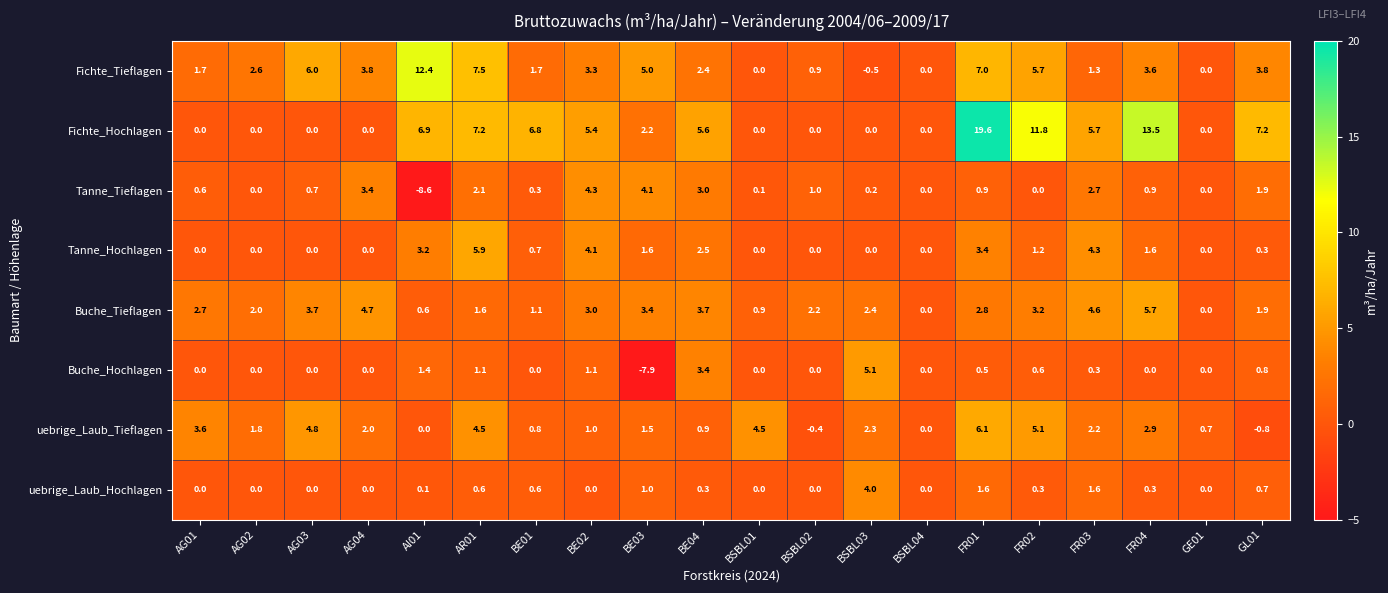

Is it true that uebrige_Laub_Tieflagen equals 6.5 at AG03?

False